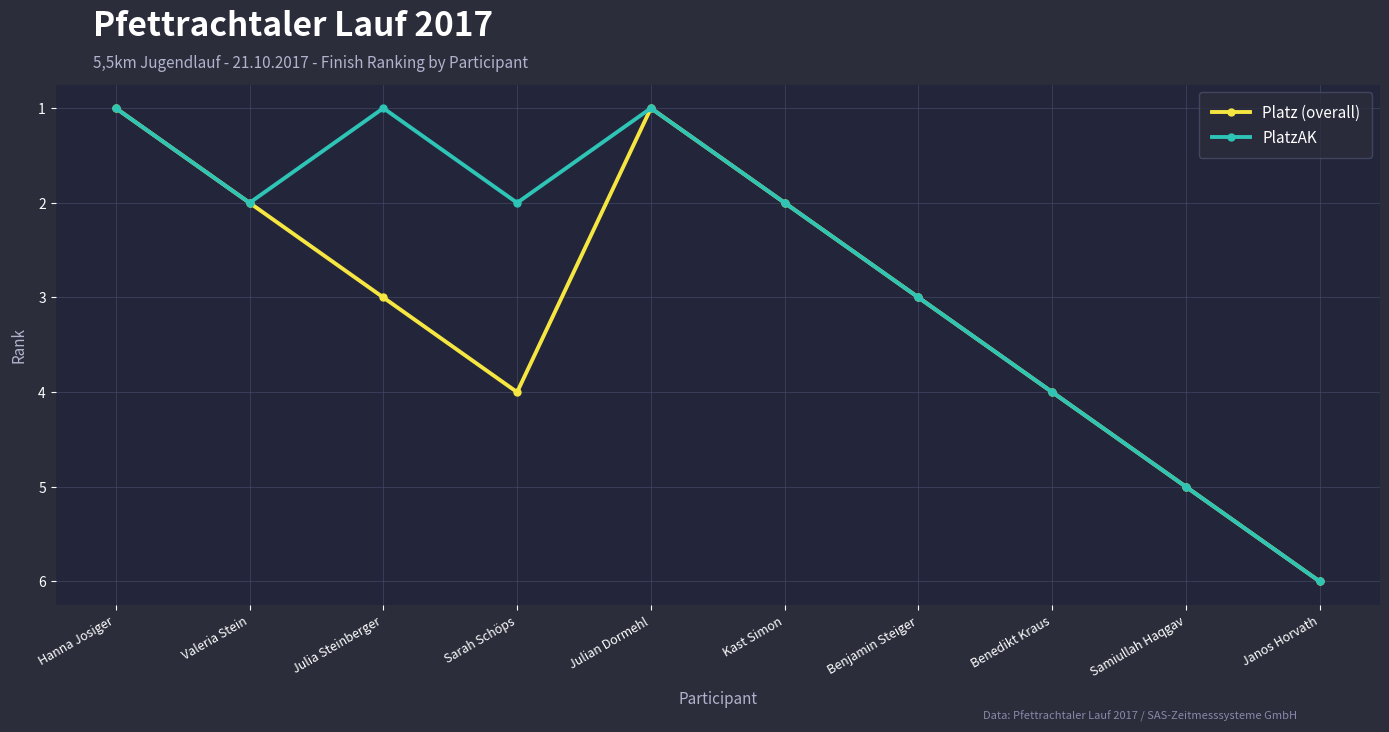

What is the label of the 1st point from the right?

Janos Horvath